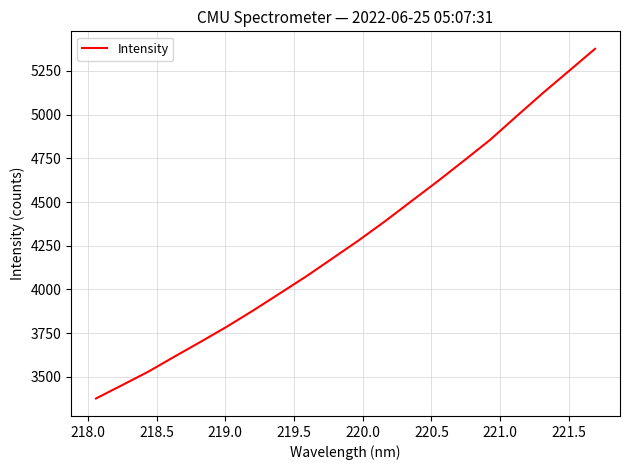

What is the difference between the second highest and minimum values?

1872.1